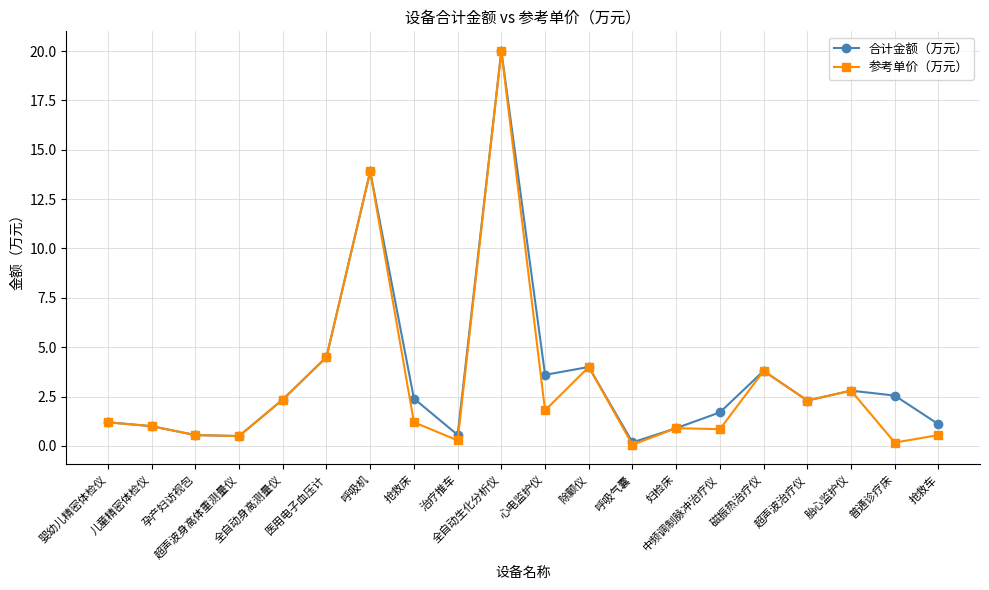

True or false: 合计金额（万元） has more than 1 points higher than both neighbors.

True